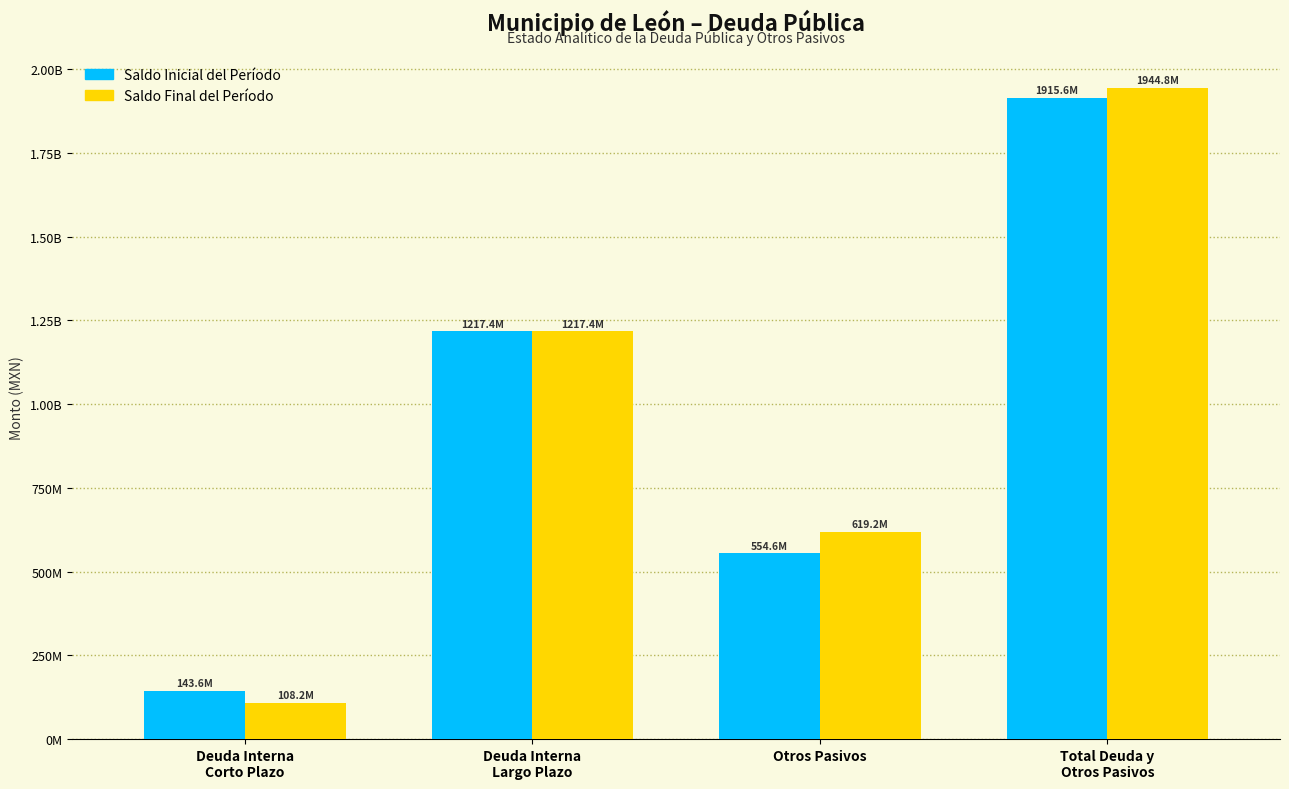

Are the bars grouped side by side (vs. stacked)?

Yes